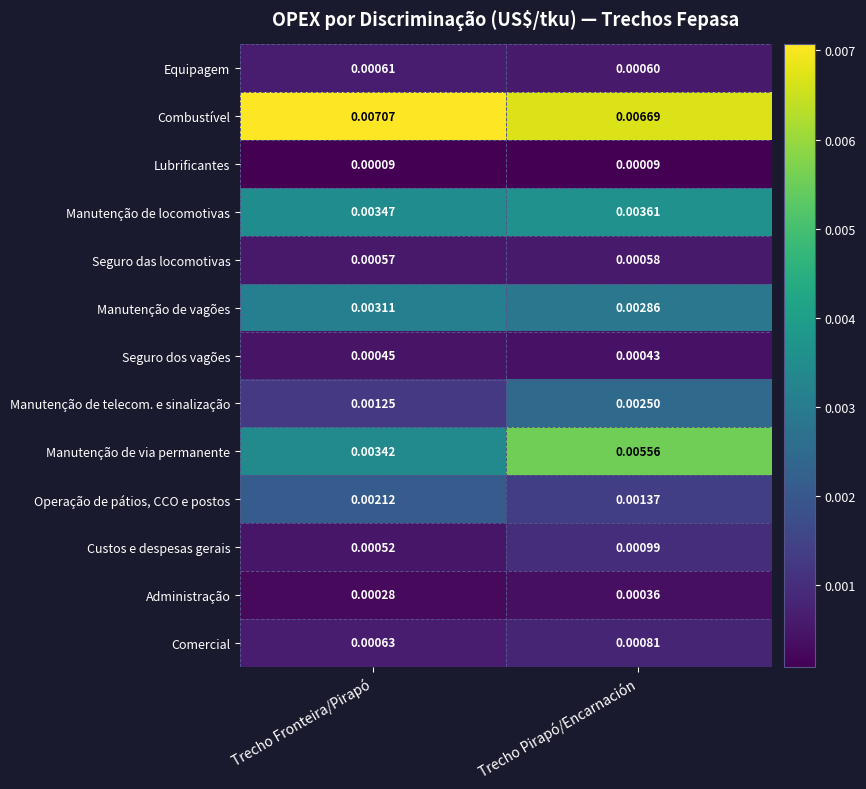

List the labels in order of Manutenção de telecom. e sinalização value, largest first.

Trecho Pirapó/Encarnación, Trecho Fronteira/Pirapó